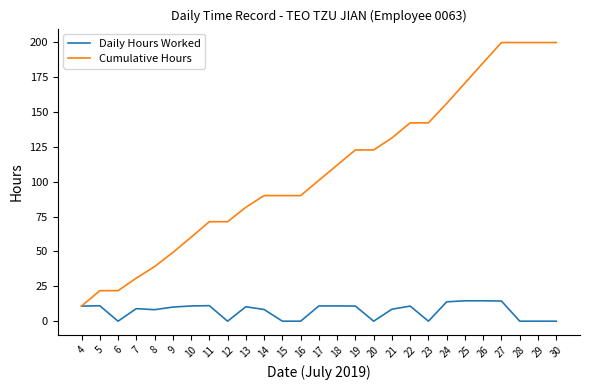

Is it true that Daily Hours Worked equals 10.8 at 4?

True